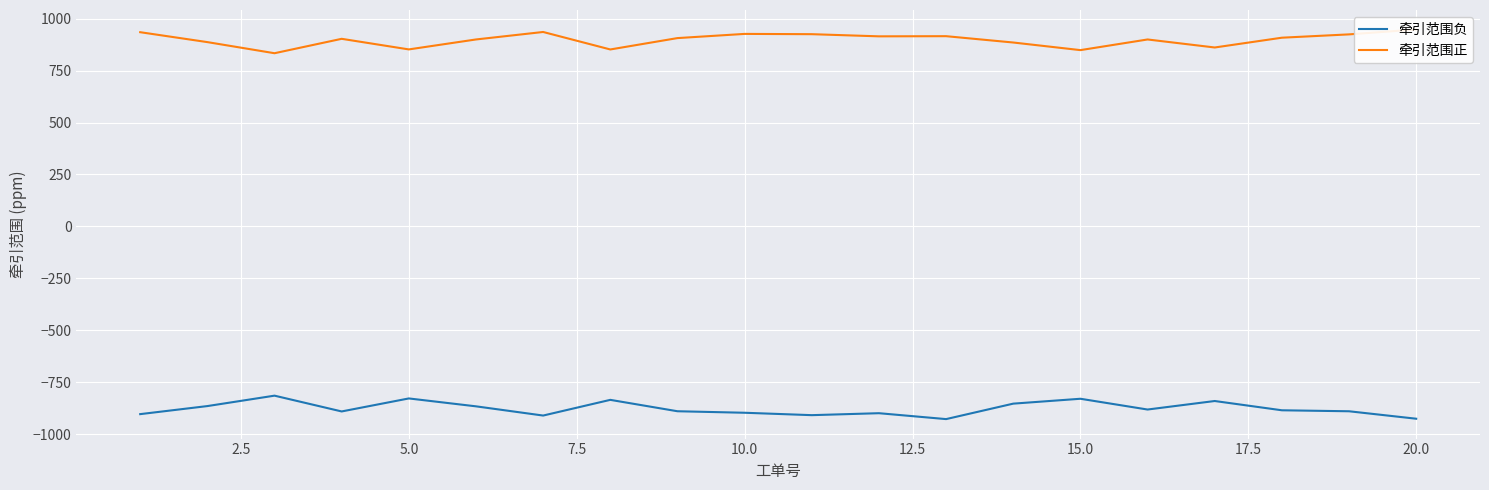

What is the maximum value for 牵引范围负?

-815.1